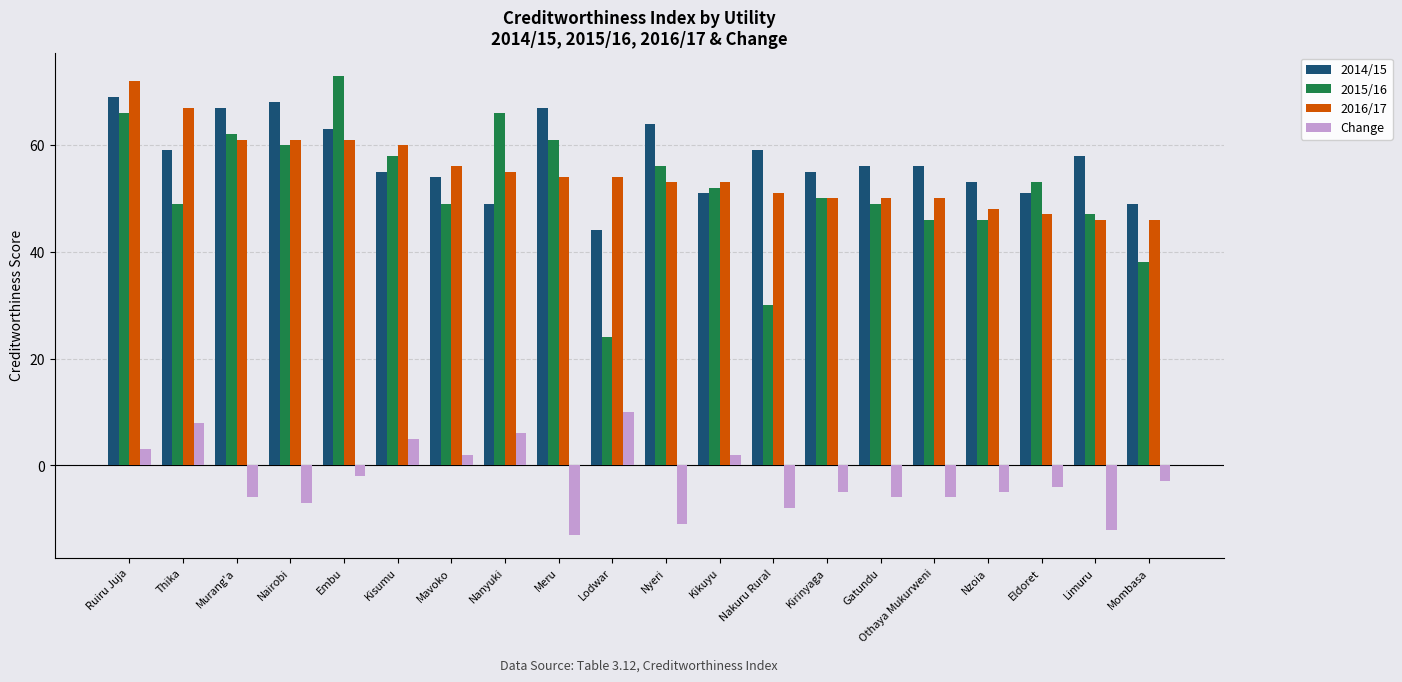

True or false: Change has a value of -4 at Eldoret.

True